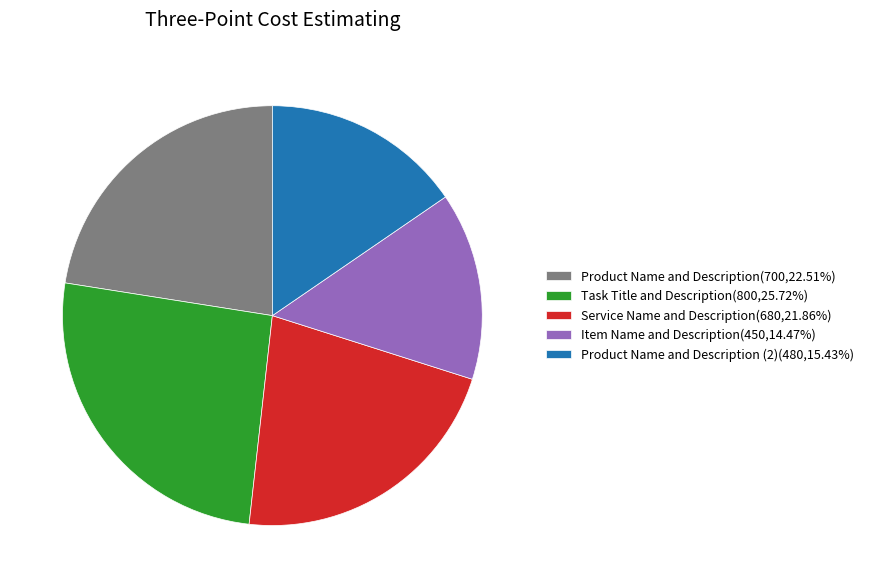

Is there any slice that represents more than half of the pie?

No